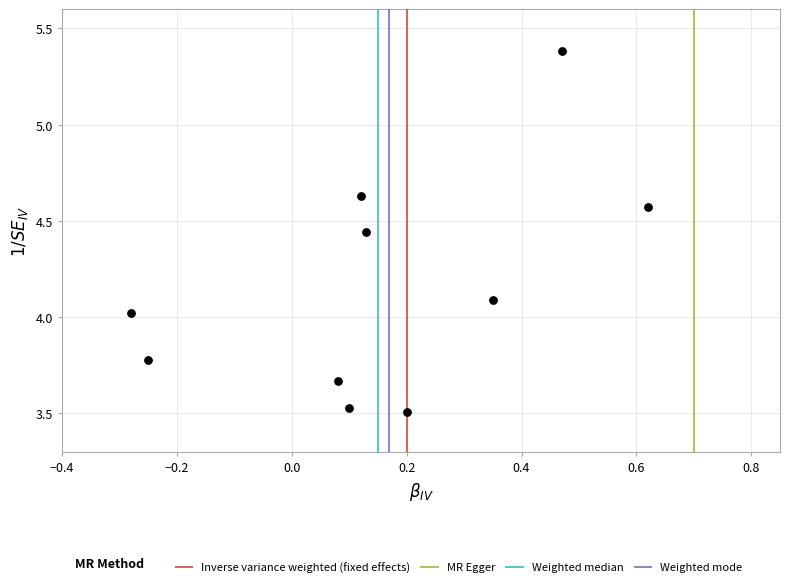

What is the range of Y values (max minus min)?

1.9